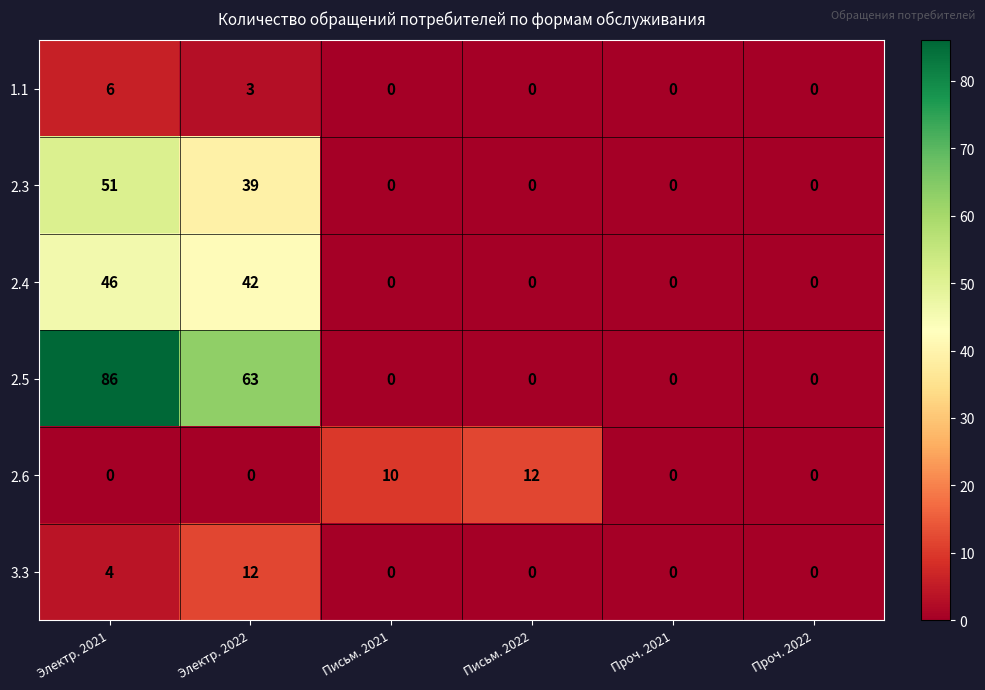

At which category is the sum across all series the highest?

Электр. 2021